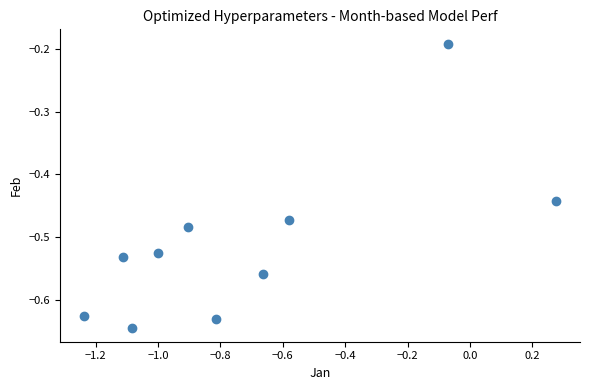

What is the range of X values (max minus min)?

1.5